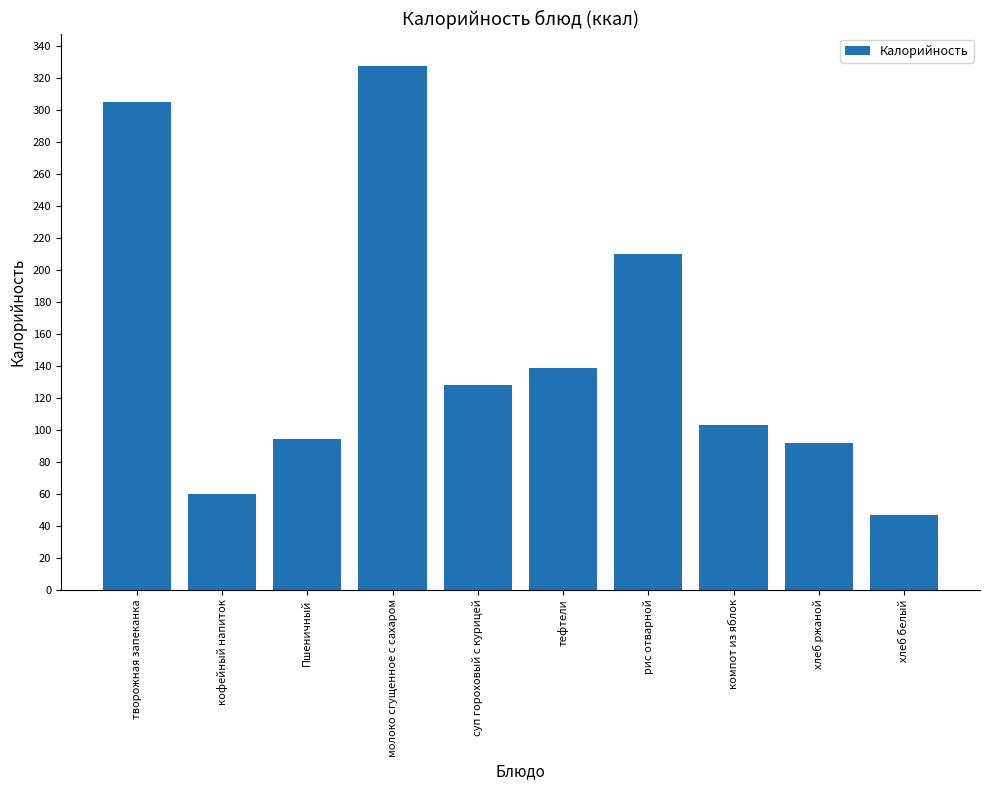

What value does the data have at суп гороховый с курицей, to the nearest 10?

130